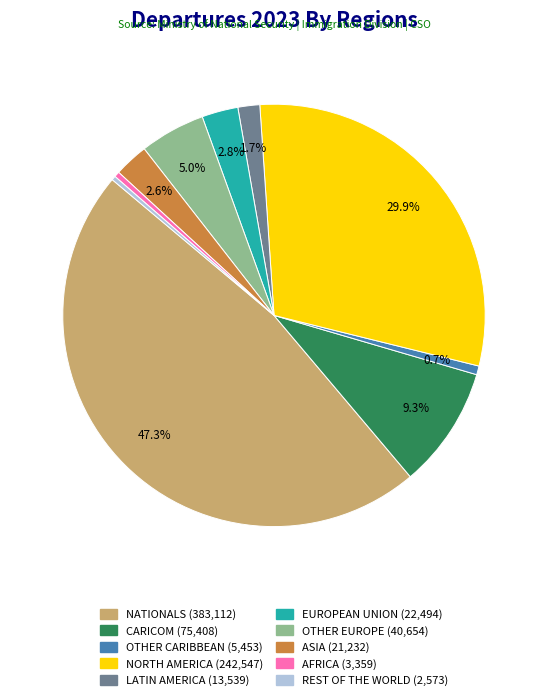

To the nearest percent, what is the combined percentage of EUROPEAN UNION and REST OF THE WORLD?

3%